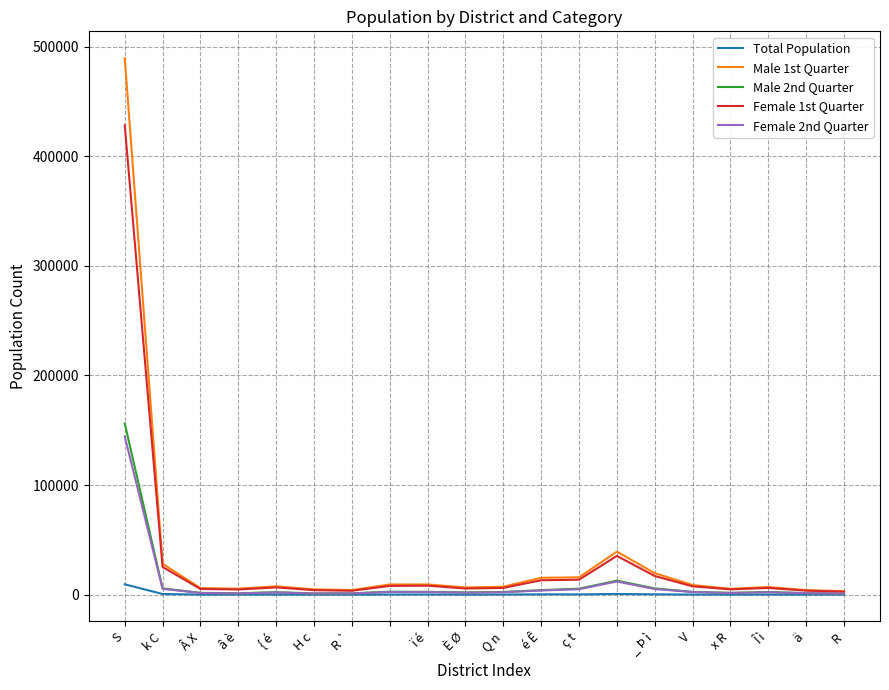

What is the maximum value shown in the chart?

489435